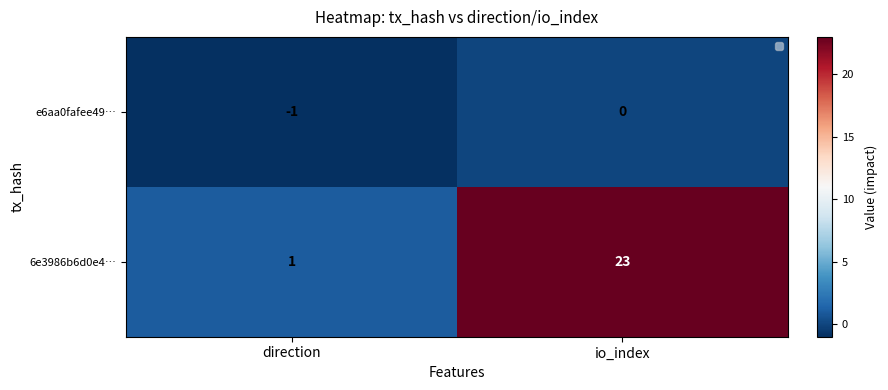

How many 6e3986b6d0e4… values are between 1 and 23?

2